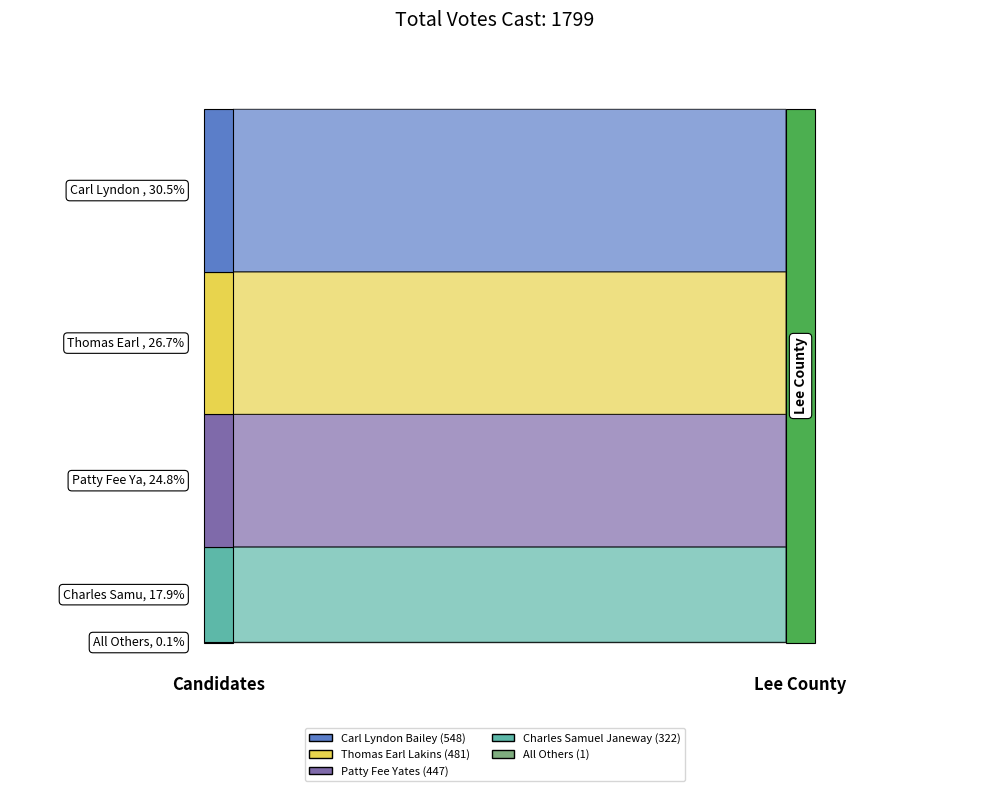

Reading right to left, list all the values displayed in this chart.

1	322	447	481	548